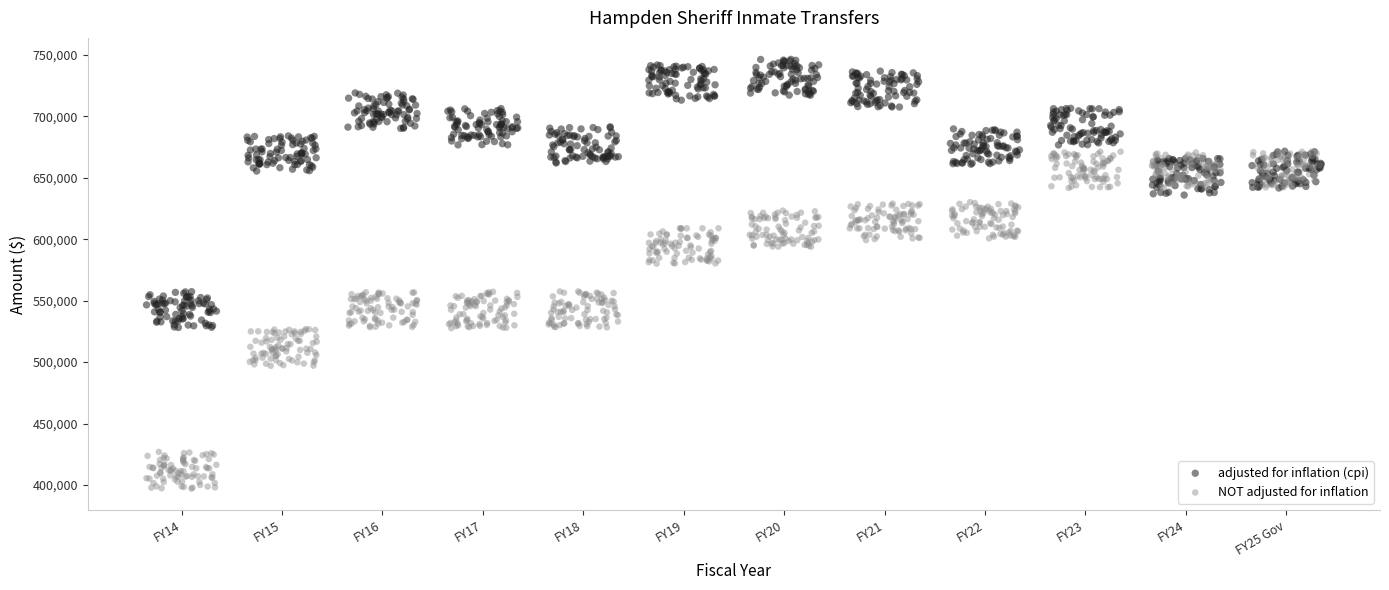

Which series has the widest spread of Y values?

NOT adjusted for inflation